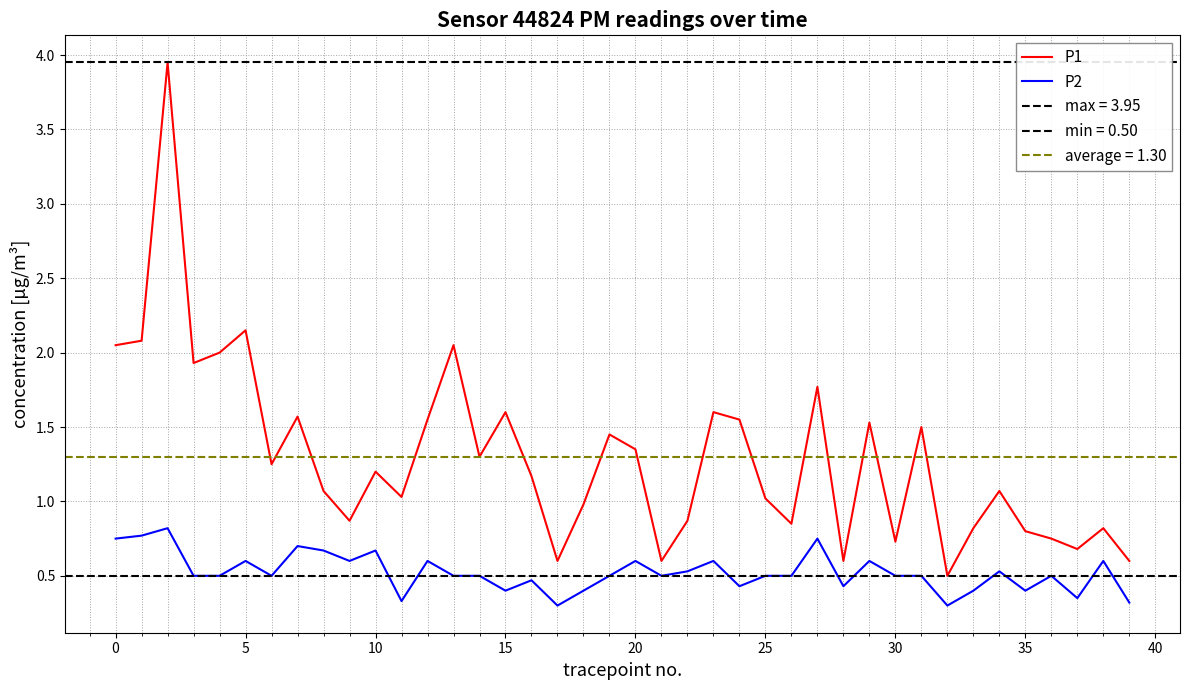

True or false: P1 has a value of 0.5 at 32.

True